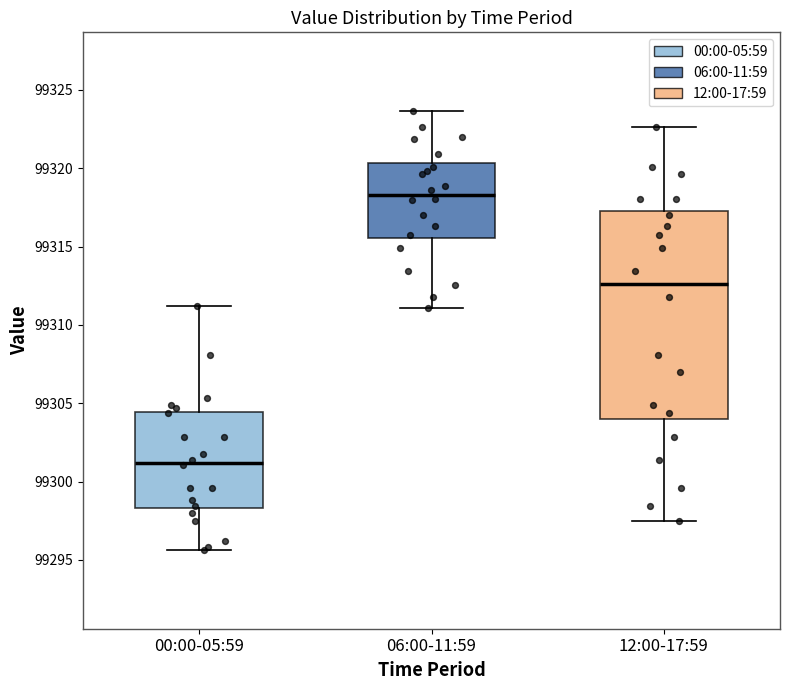

Which box's median line is the lowest?

00:00-05:59